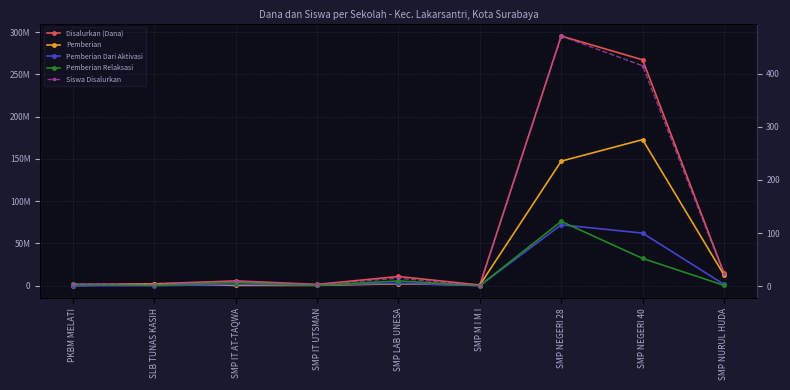

True or false: Disalurkan (Dana) has a value of 1179307 at SMP IT AT-TAQWA.

False